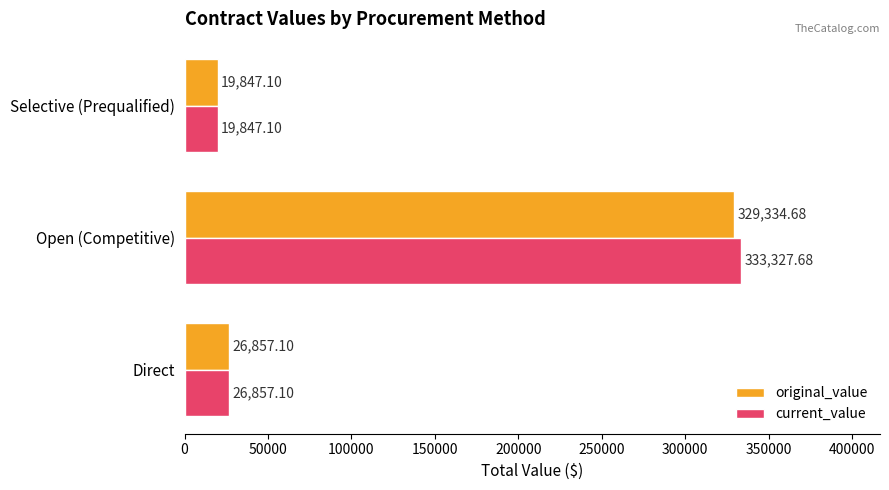

At which label does original_value reach its minimum?

Selective (Prequalified)